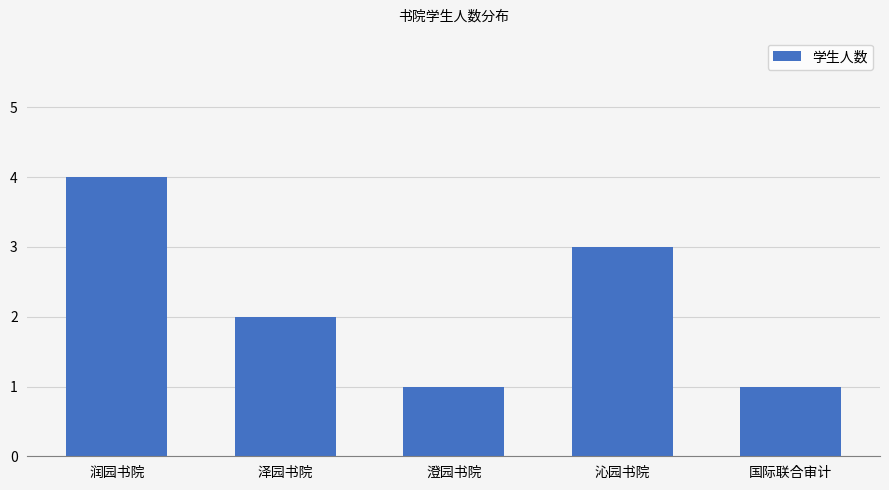

Reading left to right, list all the values displayed in this chart.

4	2	1	3	1